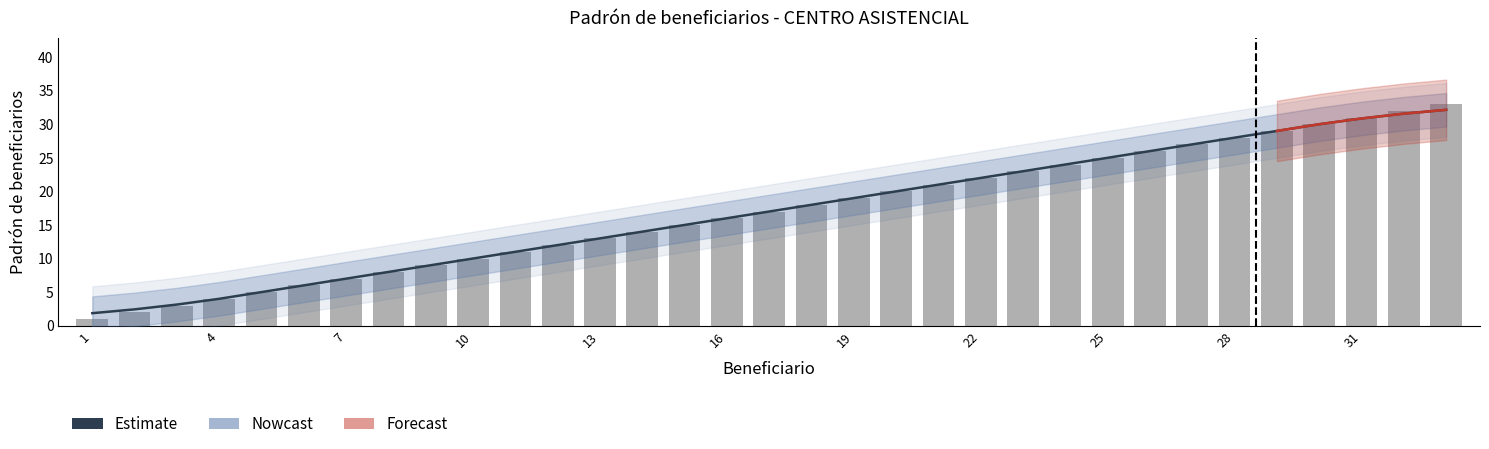

Between 17 and 19, which is larger?

19